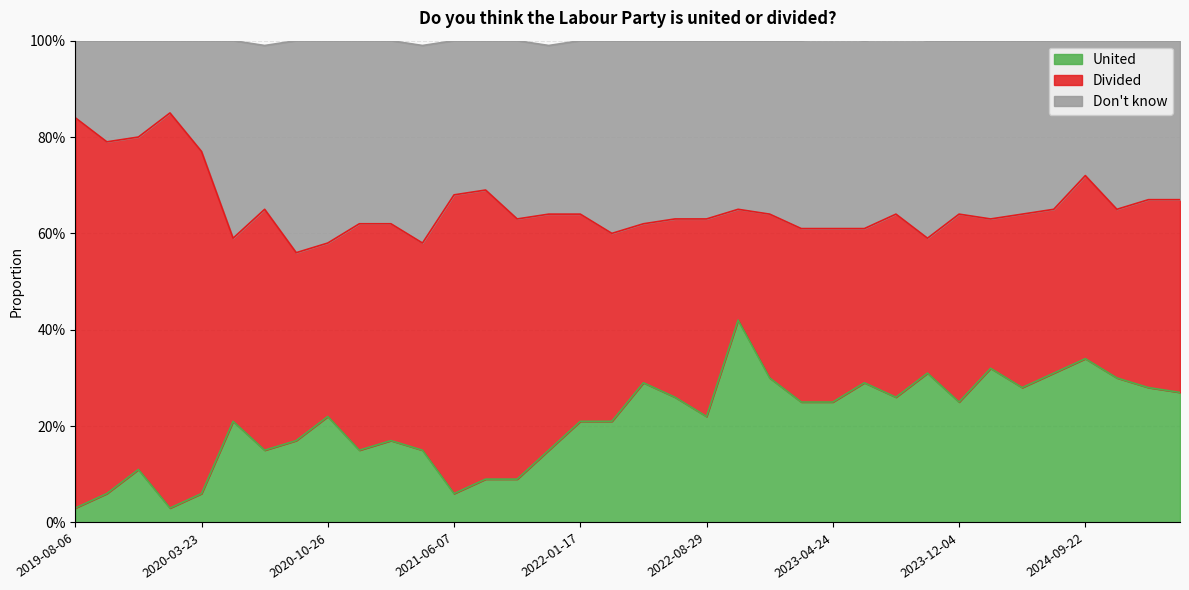

What are all the series names shown in the legend?

United, Divided, Don't know